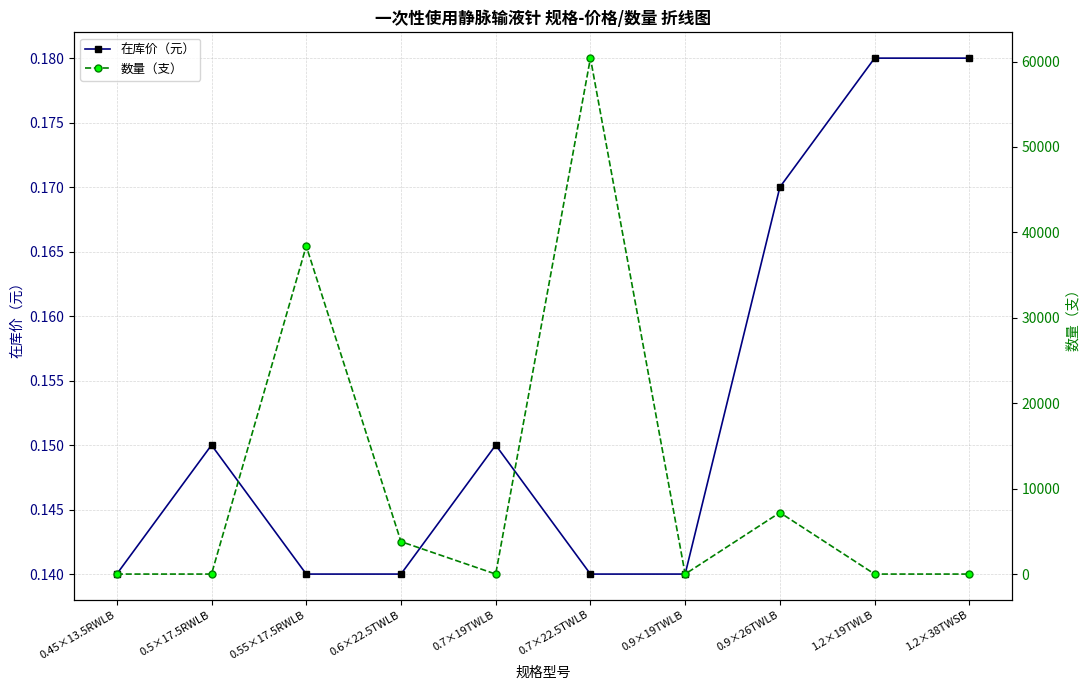

List the series in order of their overall mean, highest first.

数量（支）, 在库价（元）